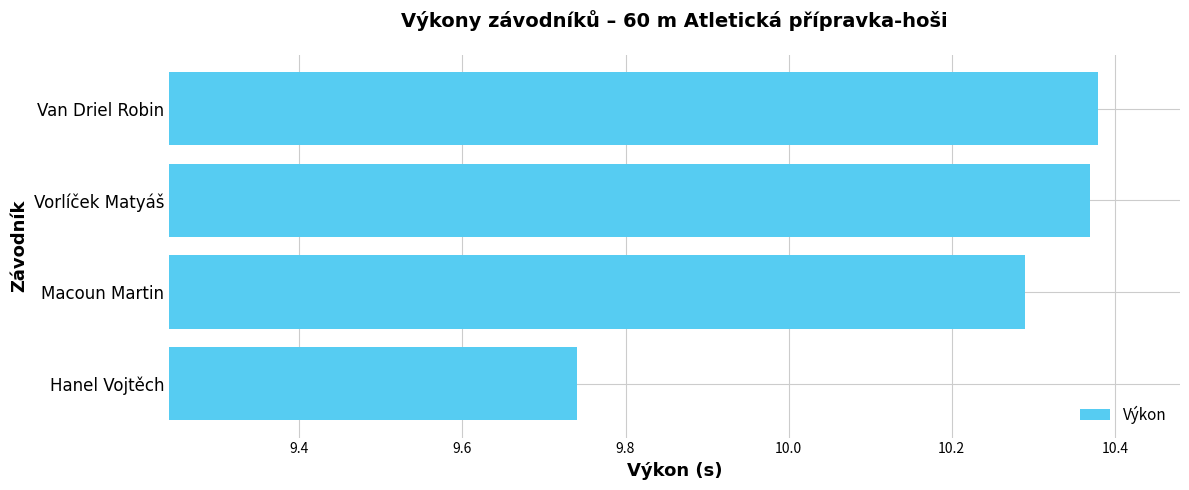

What is the average value?

10.2